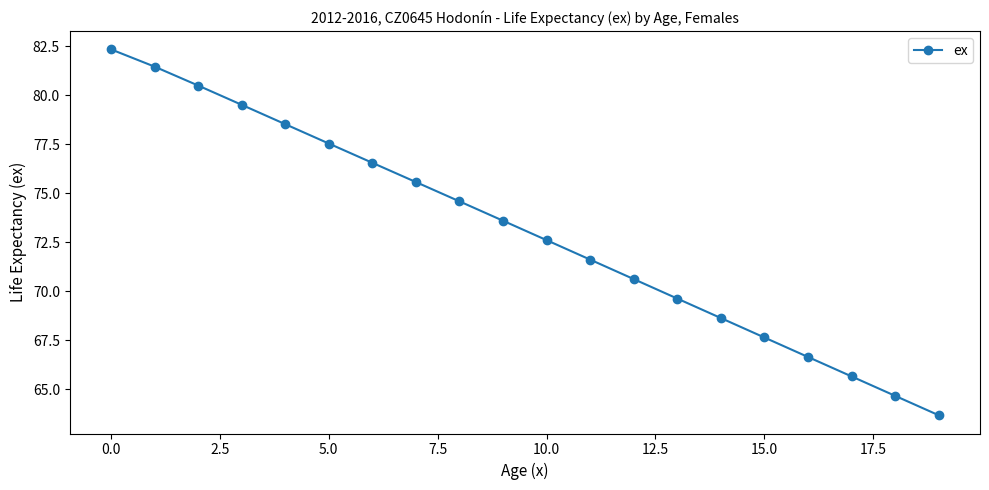

What is the difference between the second highest and minimum values?

17.8